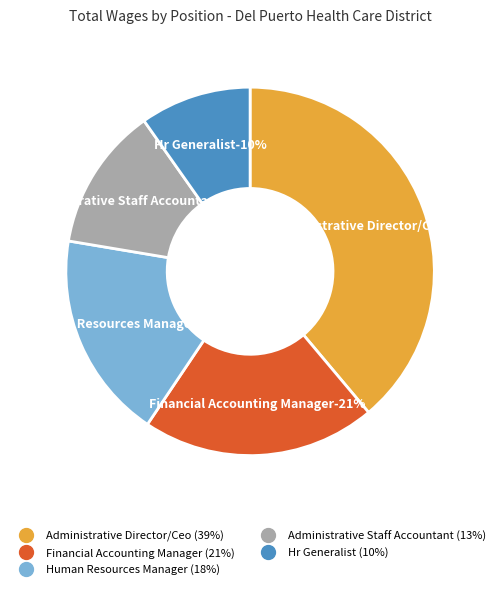

What is the change in value from Administrative Director/Ceo to Administrative Staff Accountant?

-102442